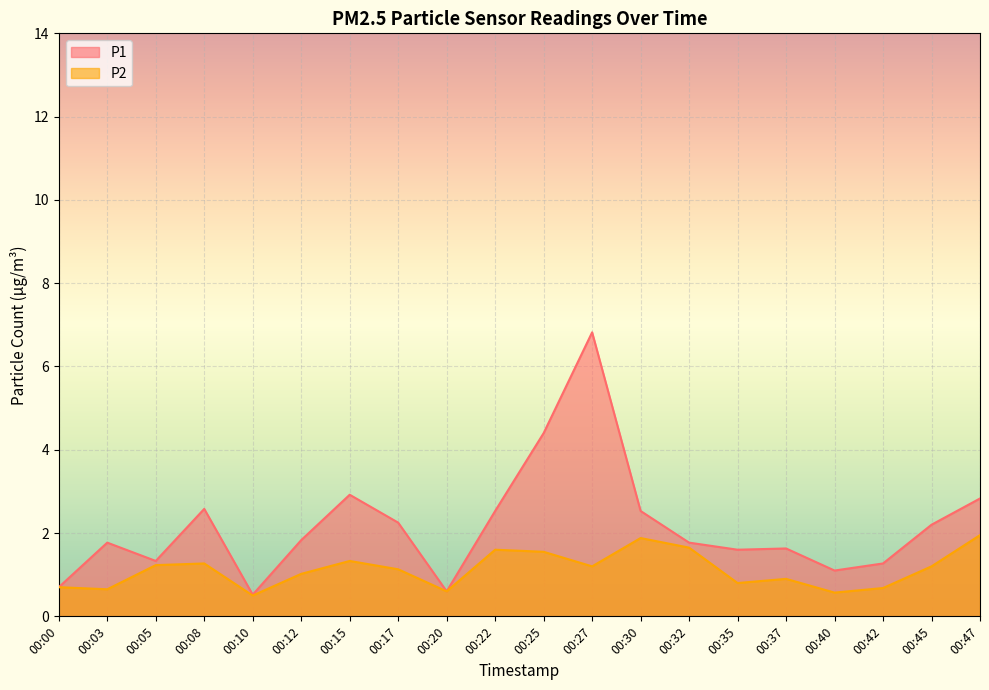

List the series in order of their peak value, lowest first.

P2, P1